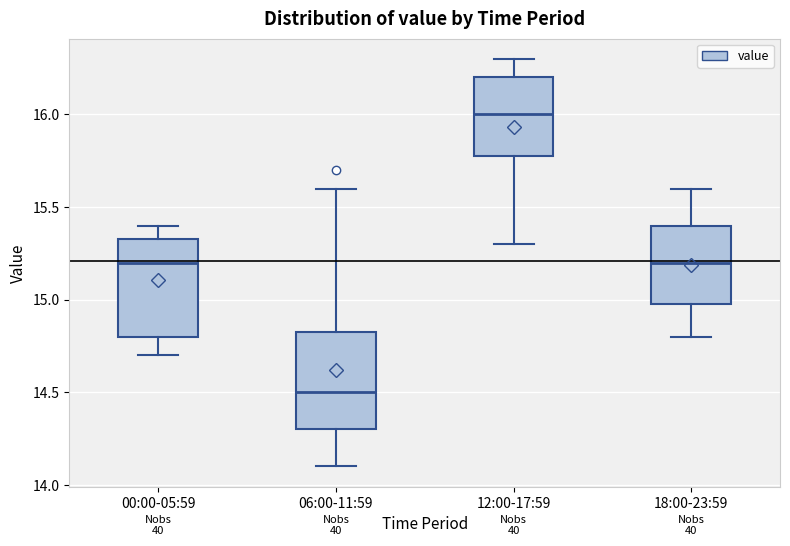

Reading left to right, transcribe this box plot: for each box, give where its median line is, the range the box spans, and where its two whiskers end, as read against the y-axis. The values are not printed on the chart, so give them approximately, as read against the axis.

00:00-05:59: median 15.20, box 14.80 to 15.35, whiskers 14.70 to 15.40
06:00-11:59: median 14.50, box 14.30 to 14.85, whiskers 14.10 to 15.60
12:00-17:59: median 16.00, box 15.80 to 16.20, whiskers 15.30 to 16.30
18:00-23:59: median 15.20, box 15.00 to 15.40, whiskers 14.80 to 15.60